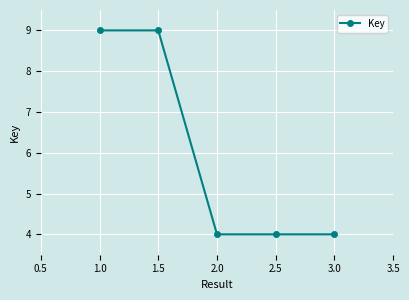

What position from the left is 1.5?

2